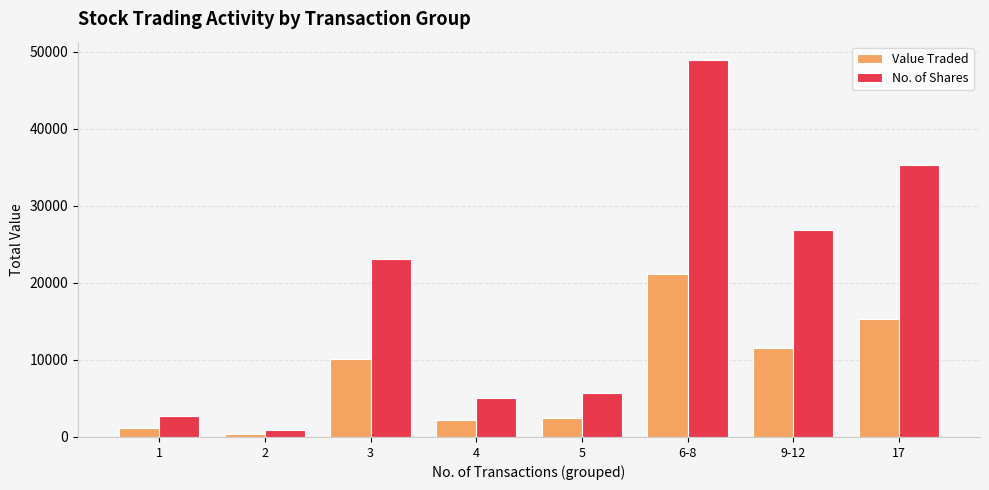

What is the difference between the No. of Shares values at 17 and 4?

30243